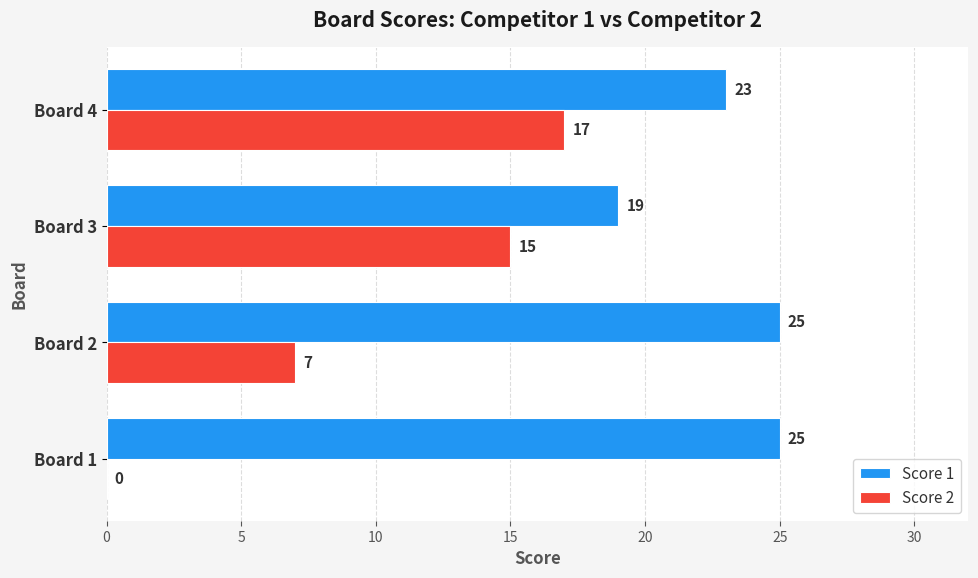

Count the number of categories in the chart.

4